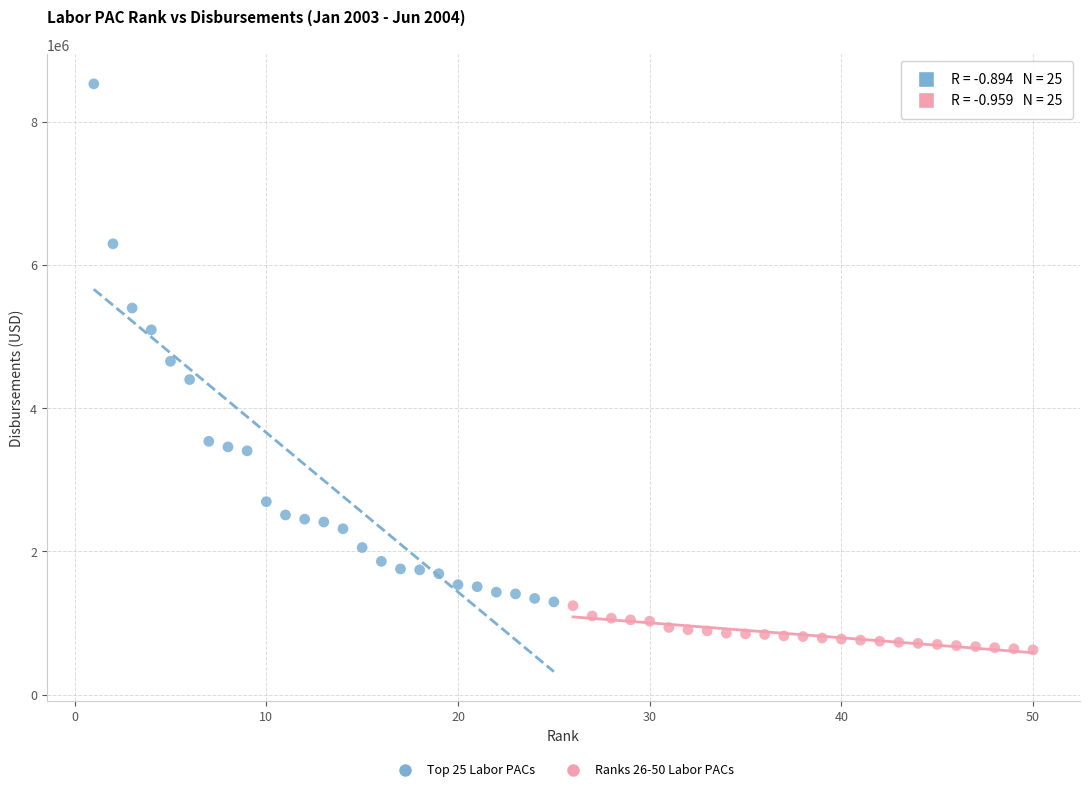

Which series reaches the maximum Y coordinate?

Top 25 Labor PACs